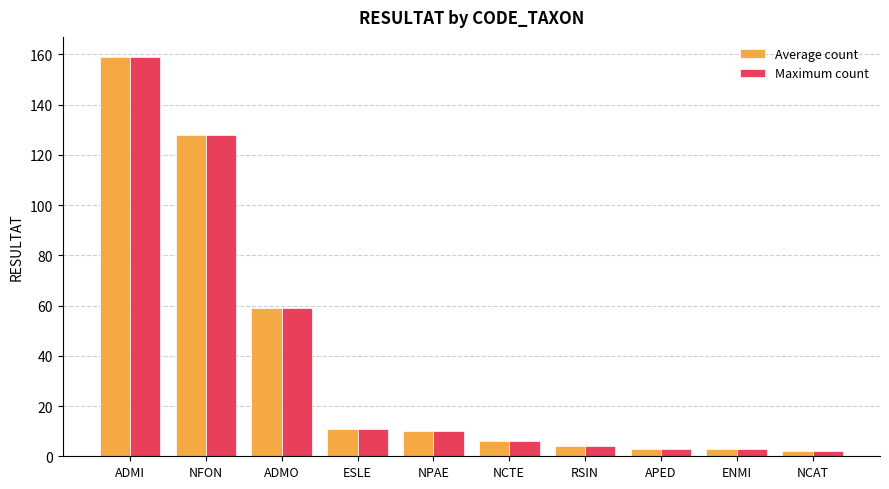

Reading left to right, transcribe all the data shown in this chart.

Average count: 159	128	59	11	10	6	4	3	3	2
Maximum count: 159	128	59	11	10	6	4	3	3	2